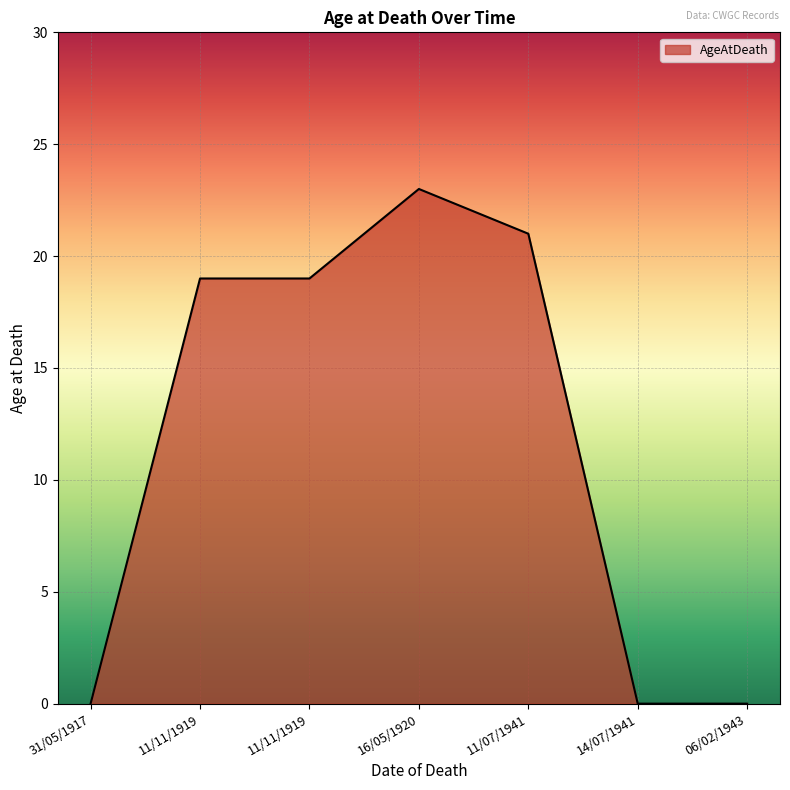

What is the maximum value shown in the chart?

23